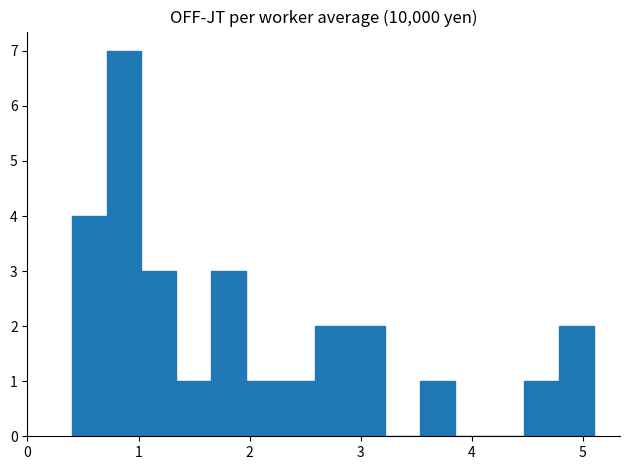

Around what value on the x-axis is the tallest bar? Give the approximate position of its centre, as read against the axis.

0.9